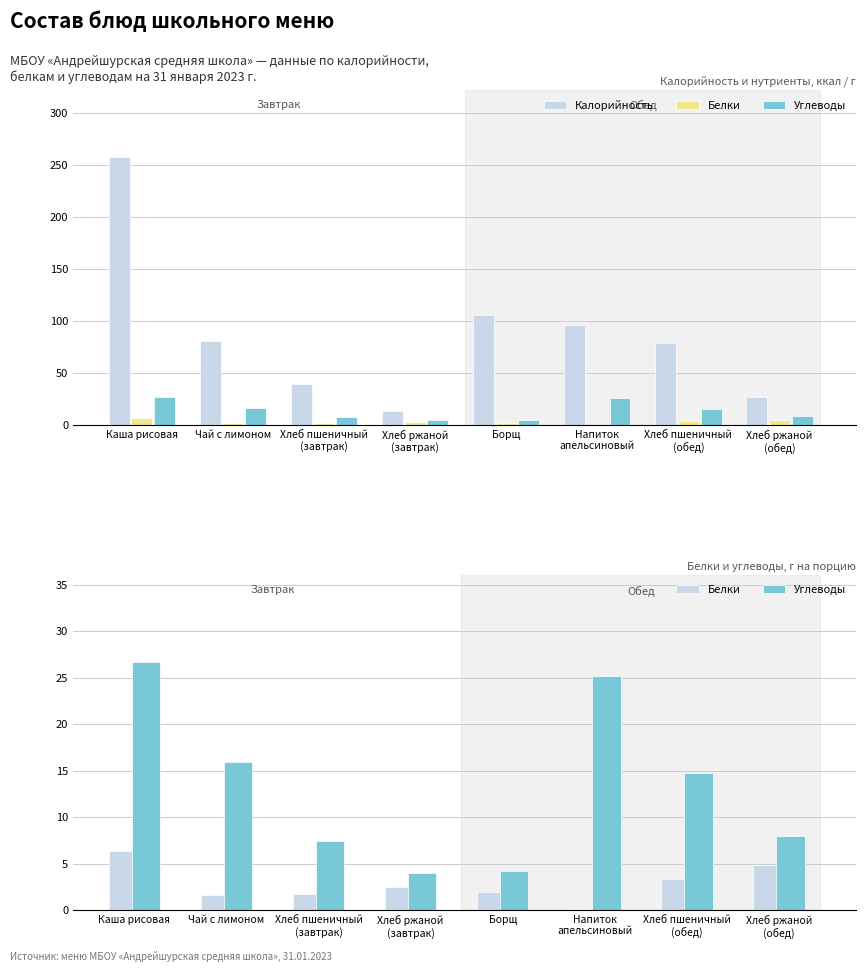

How many groups of bars are there?

8